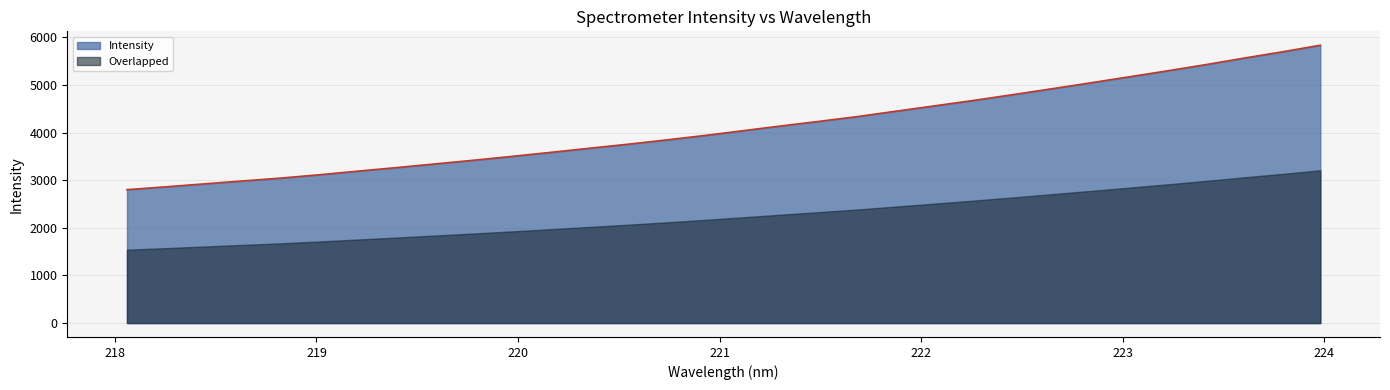

Which has a higher value, 223.5987 or 223.408?

223.5987